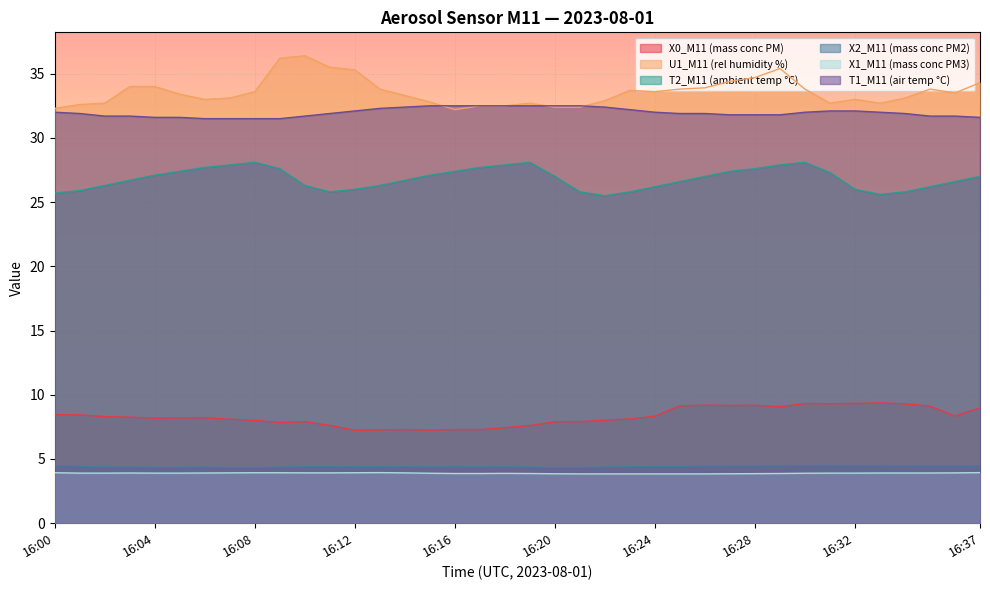

True or false: X0_M11 (mass conc PM) and U1_M11 (rel humidity %) cross at least once.

False